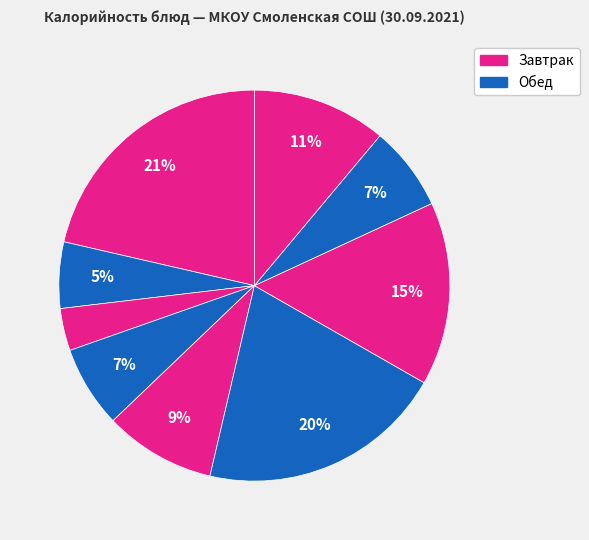

Count the number of slices in the pie.

9